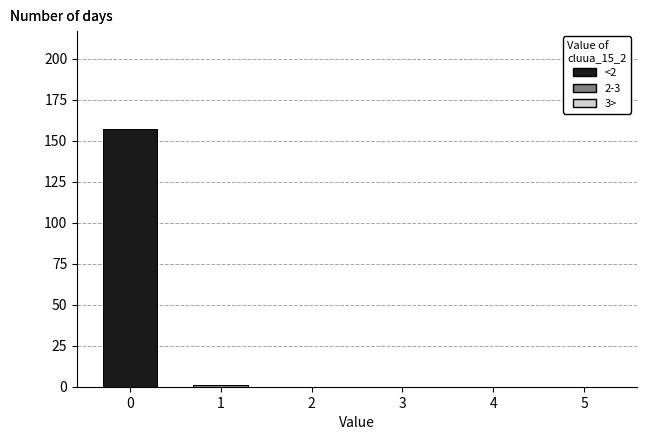

What is the total height of the stacked bar covering -0.5 to 0.5 on the x-axis? The values are not printed on the chart, so give them approximately, as read against the axis.

155